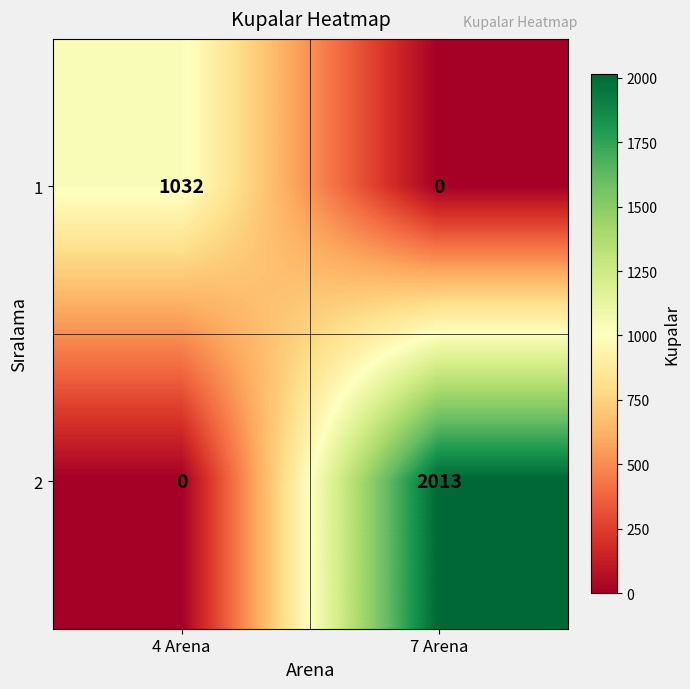

Rank the series at 7 Arena from highest to lowest value.

2, 1